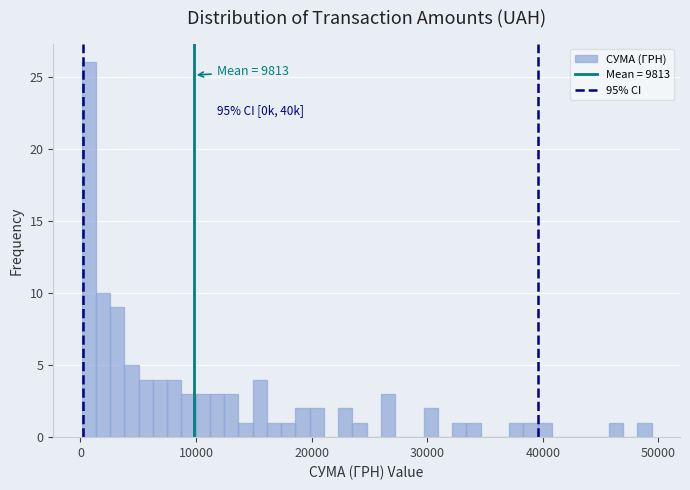

Around what value on the x-axis is the tallest bar? Give the approximate position of its centre, as read against the axis.

1000